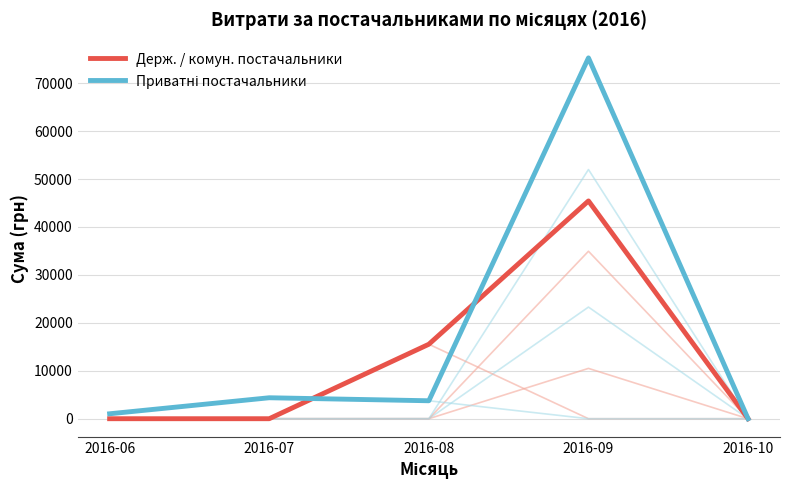

Where is Держ. / комун. постачальники nearest to the value 22715?

2016-08